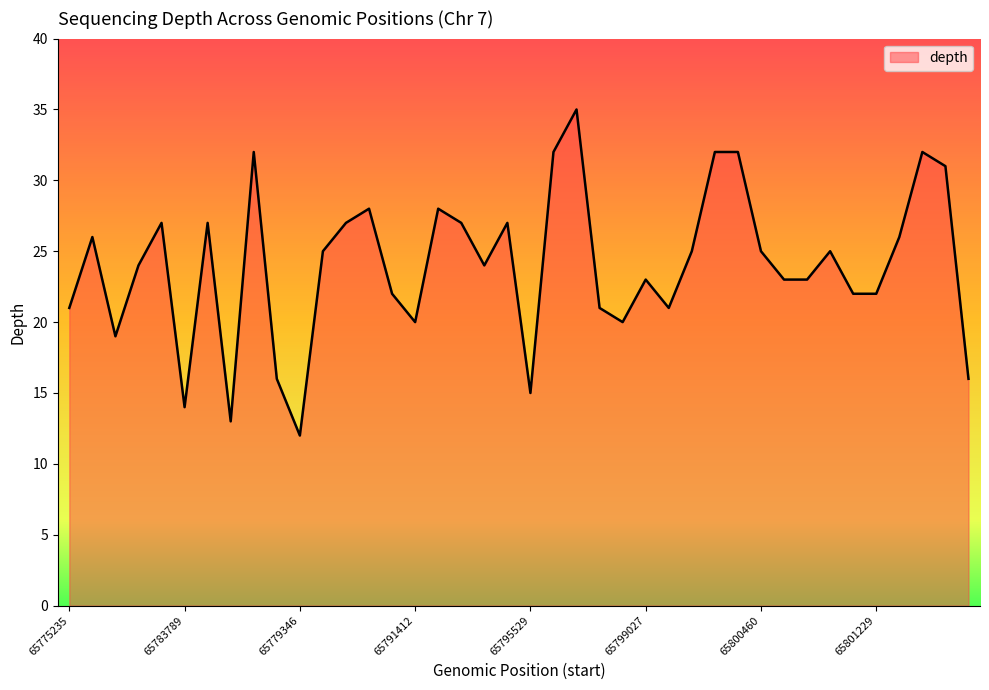

What is the maximum value shown in the chart?

35